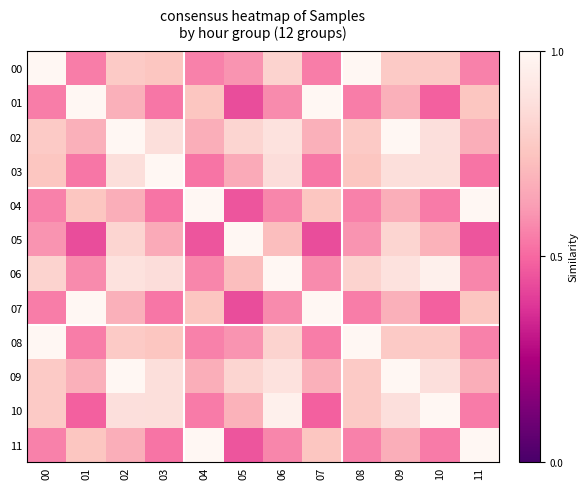

What is the difference between the highest and lowest values at 05?

0.6